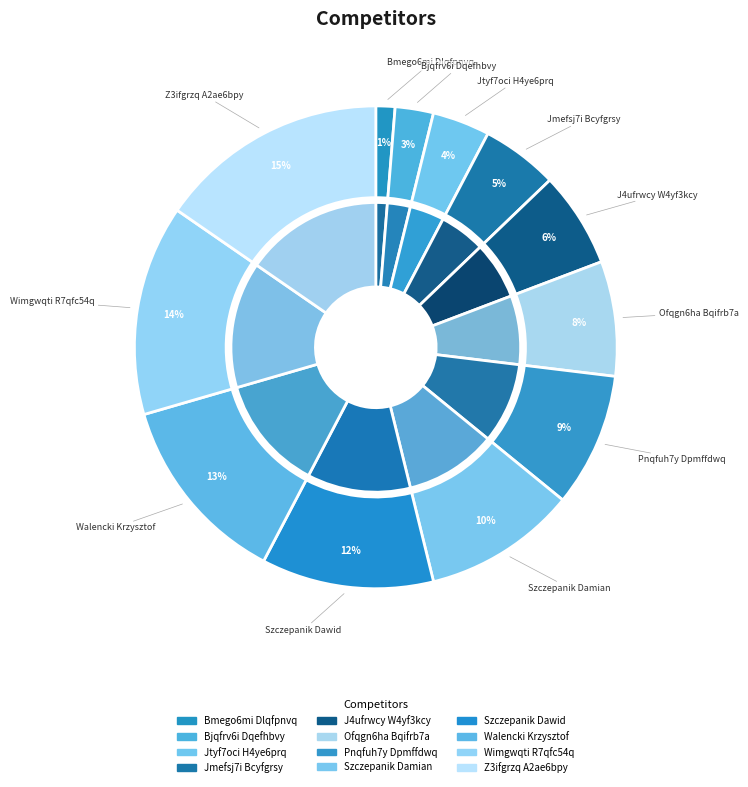

To the nearest percent, what percentage of the pie is Pnqfuh7y Dpmffdwq?

9%